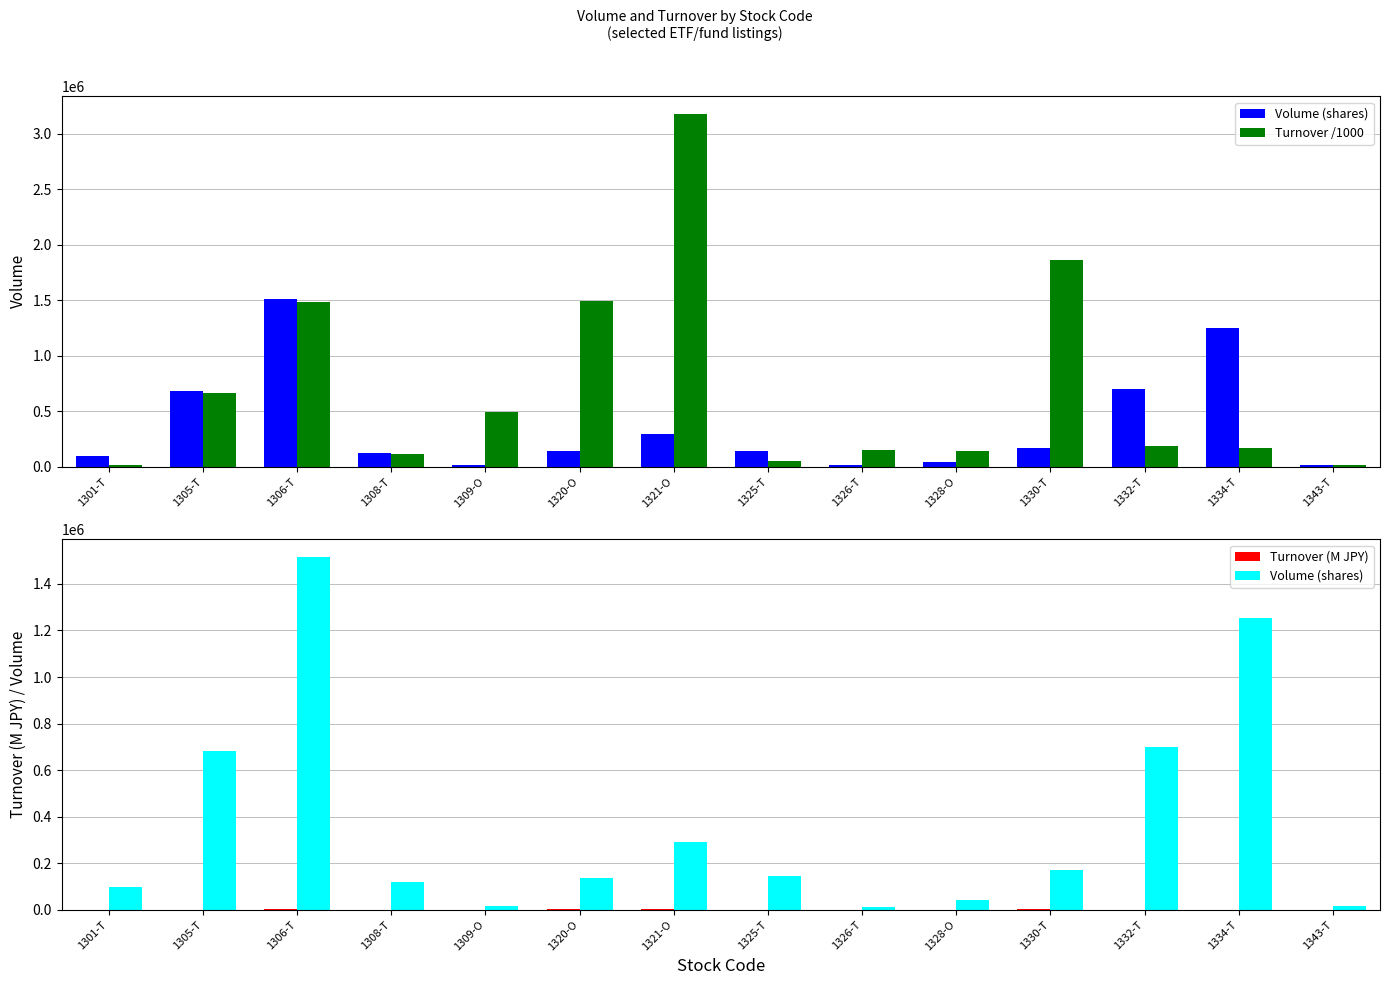

What is the label of the 3rd bar from the right?

1332-T